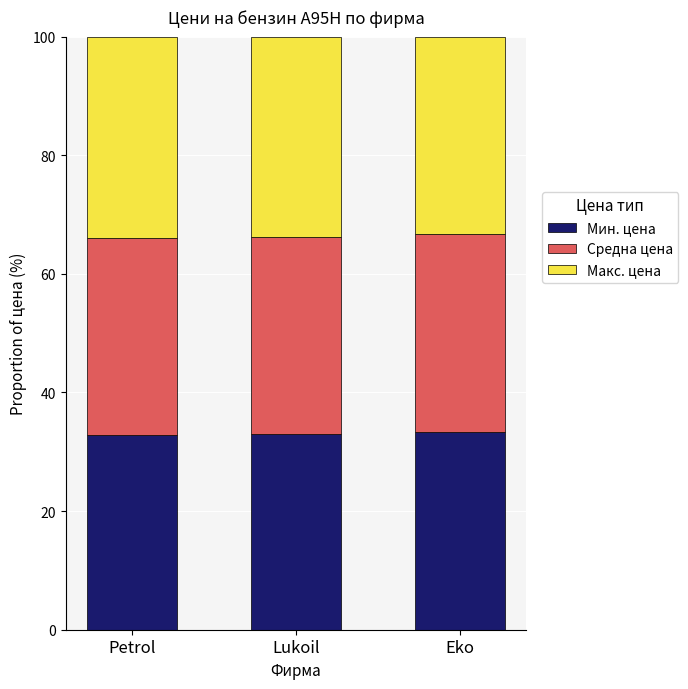

What is the difference between the Мин. цена values at Lukoil and Eko?

0.3